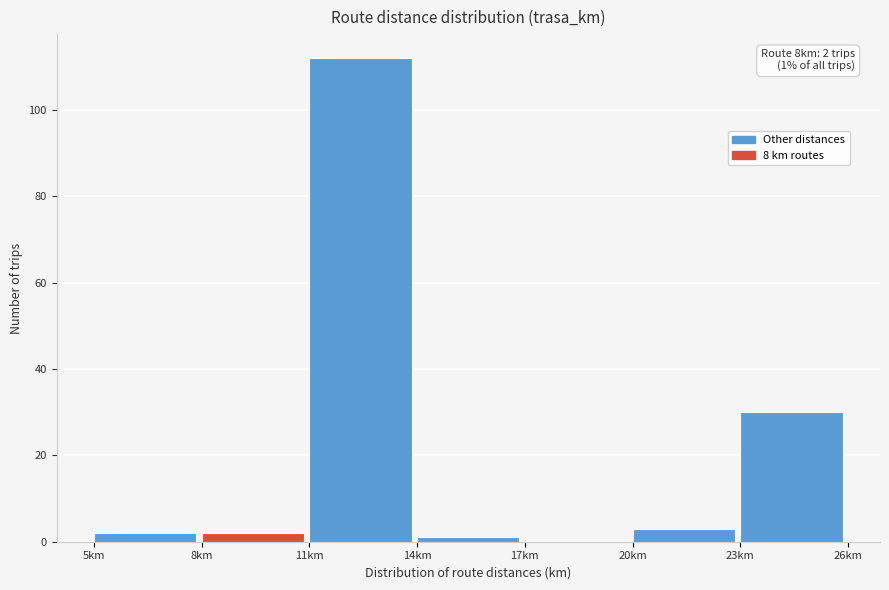

Which range on the x-axis has the tallest bar?

11 to 14